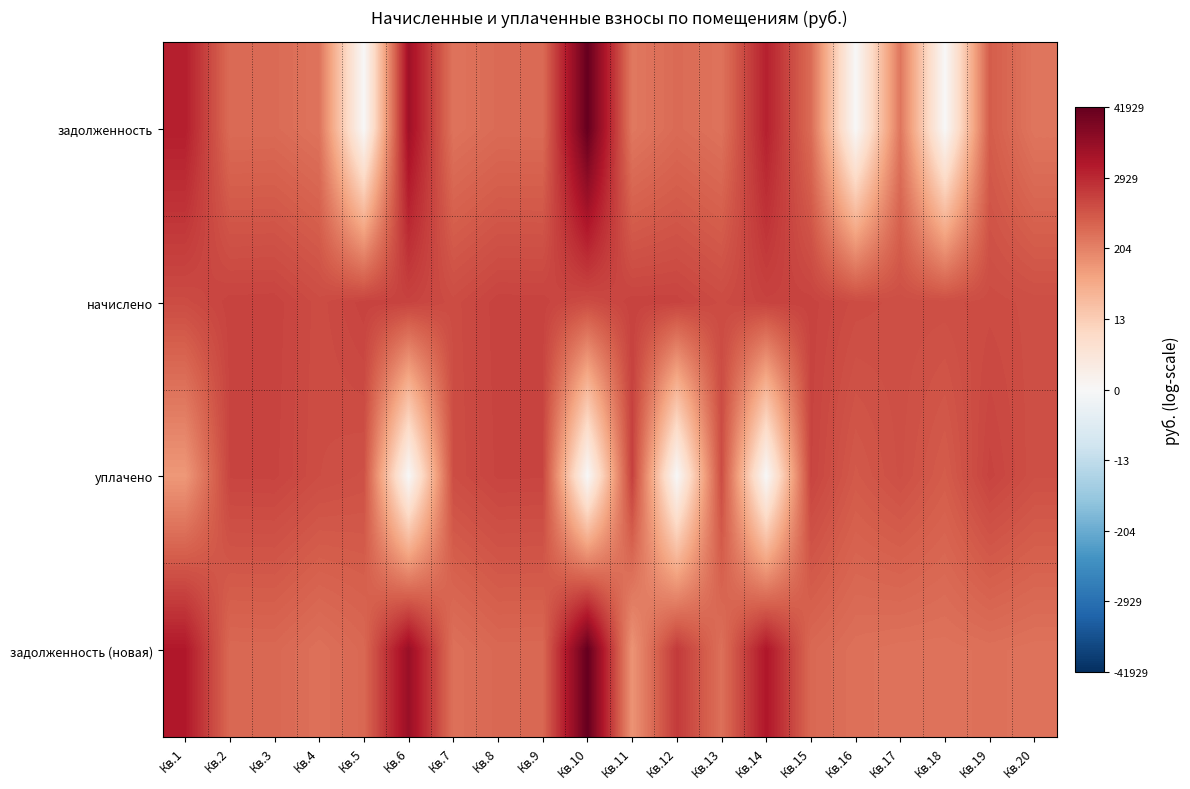

At Кв.16, list the series in order from smallest to largest.

задолженность, задолженность (новая), уплачено, начислено